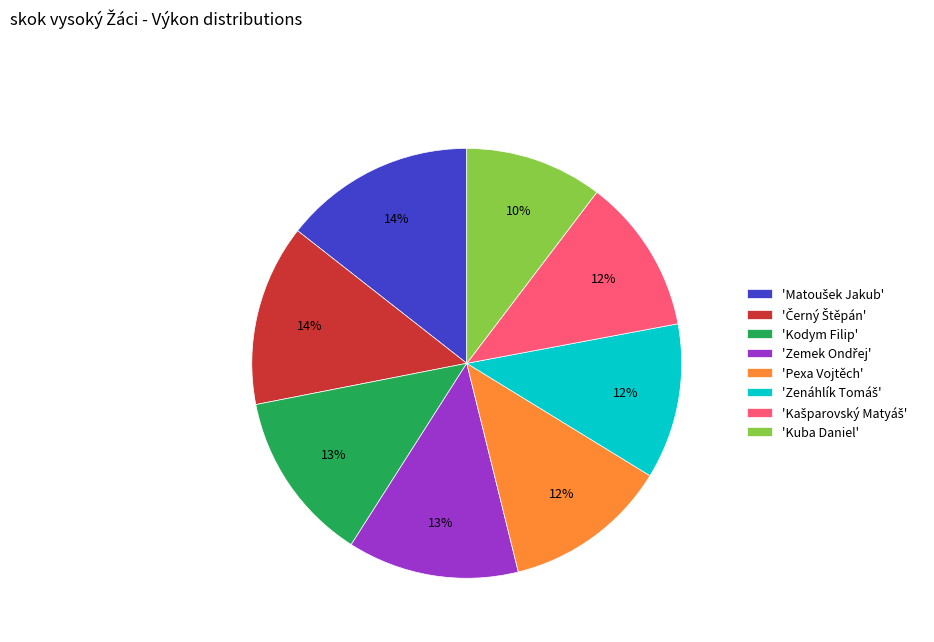

To the nearest percent, what is the average slice percentage?

12%